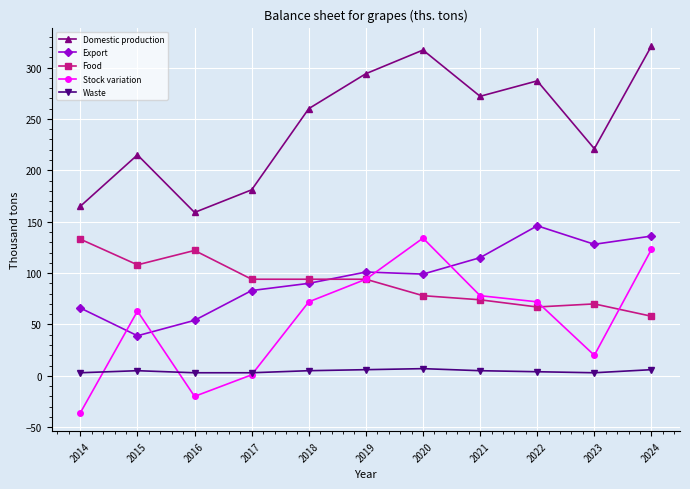

What is the difference between the maximum and minimum values in the Food series?

75